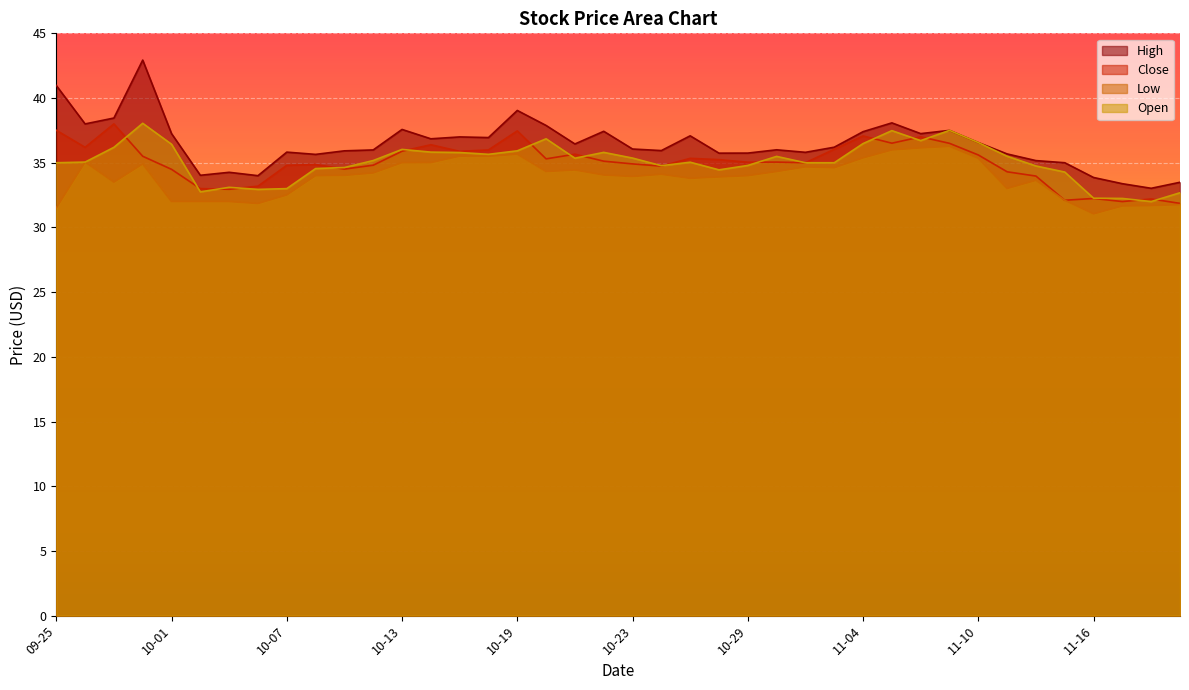

True or false: Close has more than 2 points higher than both neighbors.

True